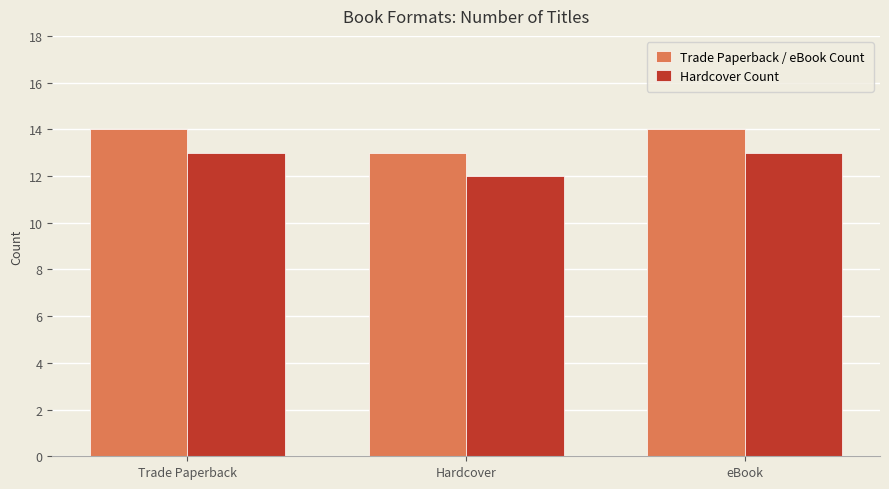

At eBook, list the series in order from largest to smallest.

Trade Paperback / eBook Count, Hardcover Count